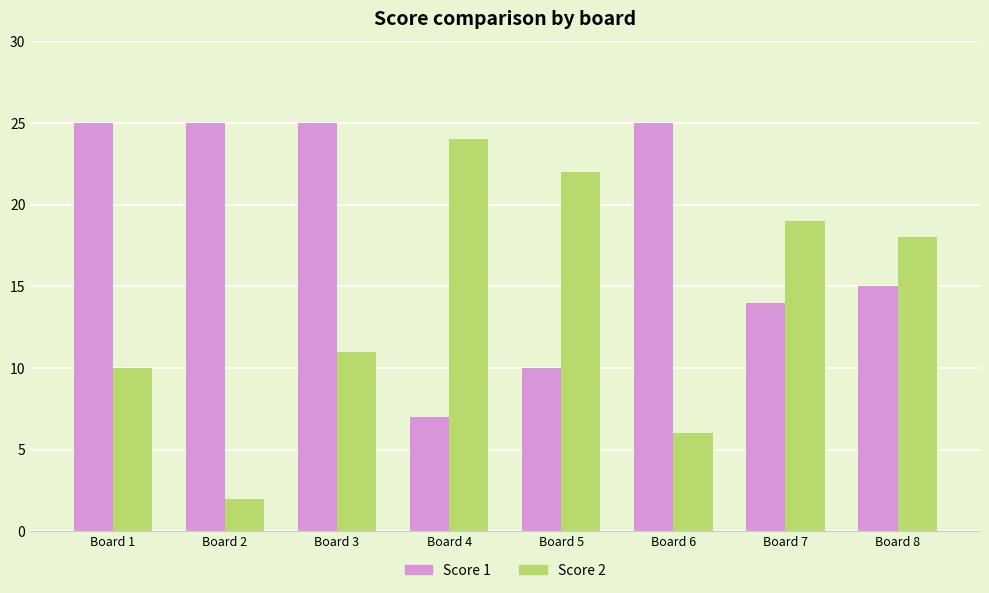

Rank the series by their maximum value, from highest to lowest.

Score 1, Score 2